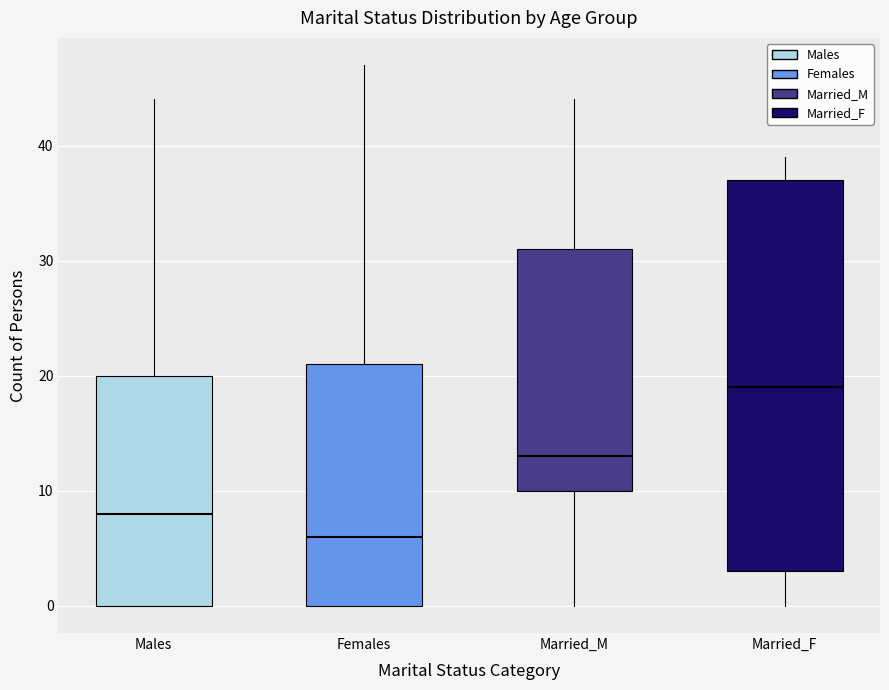

Reading left to right, read every box against the y-axis: the position of its median line, the range the box covers, and the ends of its whiskers. The values are not printed on the chart, so give them approximately, as read against the axis.

Males: median 8, box 0 to 20, whiskers 0 to 44
Females: median 6, box 0 to 21, whiskers 0 to 47
Married_M: median 13, box 10 to 31, whiskers 0 to 44
Married_F: median 19, box 3 to 37, whiskers 0 to 39